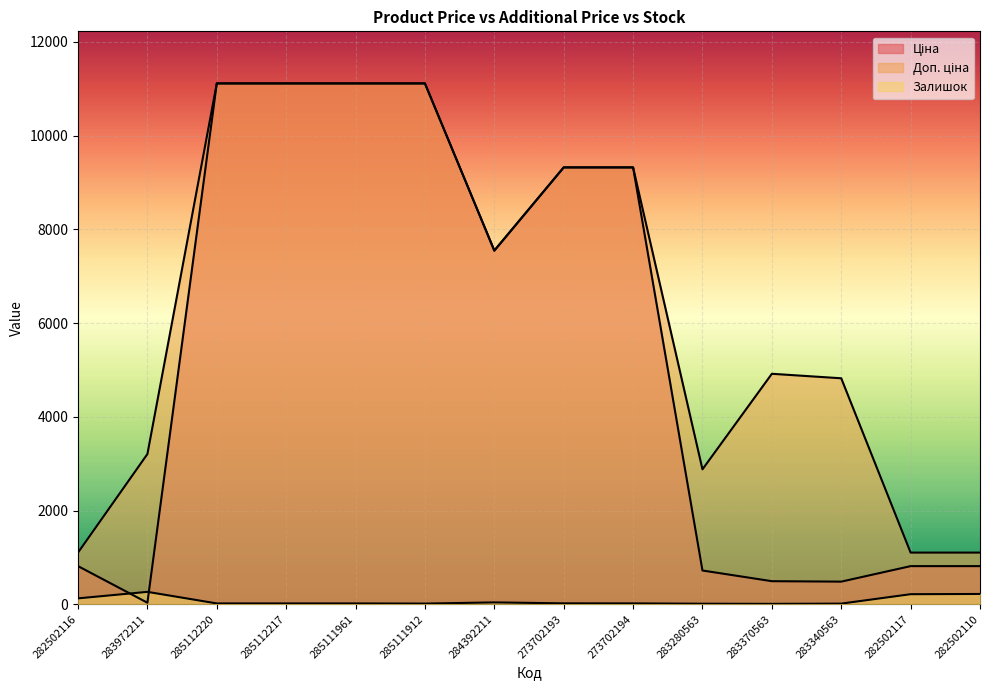

Reading left to right, what are all the values shown in this chart?

Ціна: 813.0	32.0	11113.6	11113.6	11113.6	11113.6	7545.9	9321.4	9321.4	719.6	491.7	482.1	813.0	813.0
Доп. ціна: 1101.8	3205.0	11113.6	11113.6	11113.6	11113.6	7545.9	9321.4	9321.4	2878.5	4917.4	4821.4	1101.8	1101.8
Залишок: 125.0	264.0	17.0	17.0	17.0	14.0	39.0	19.0	18.0	11.0	8.0	13.0	214.0	219.0